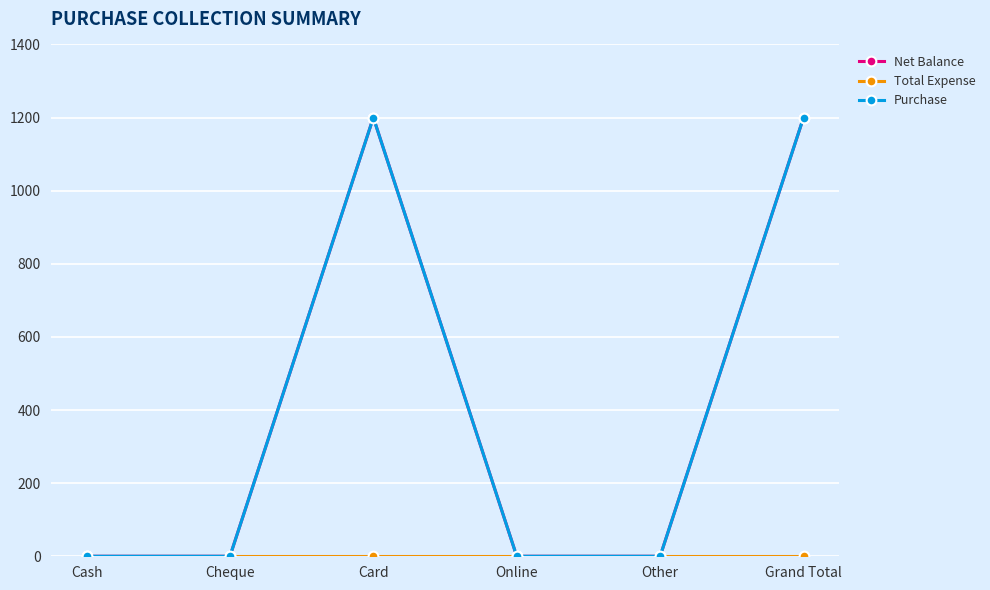

Is this an area chart (filled region under the line)?

No